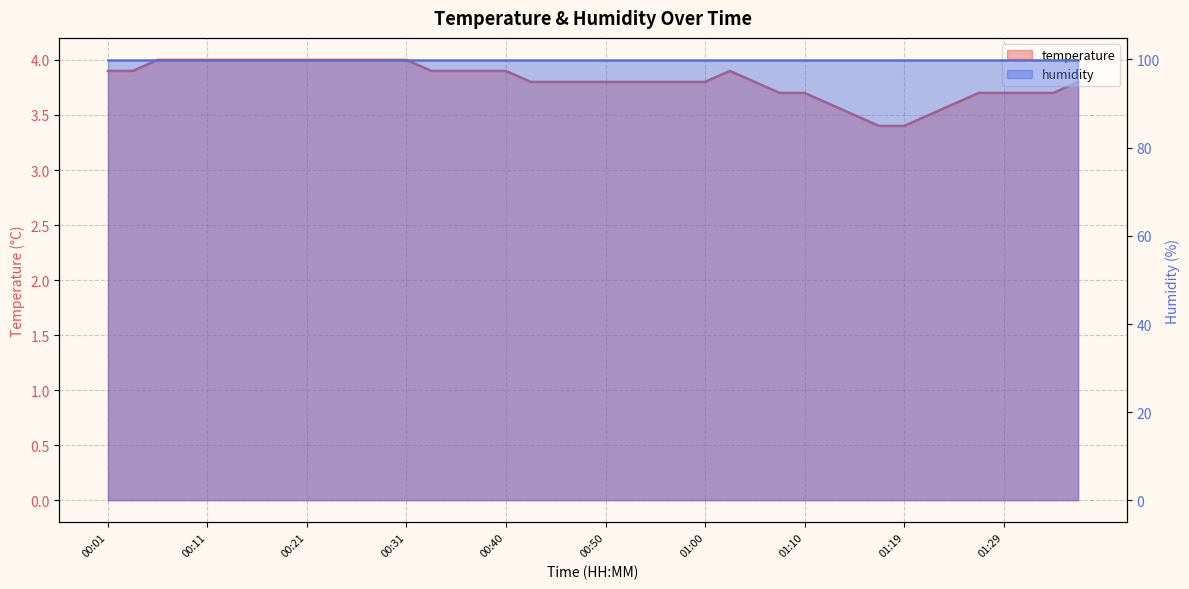

True or false: the data shows 3.8 at 01:00.

True